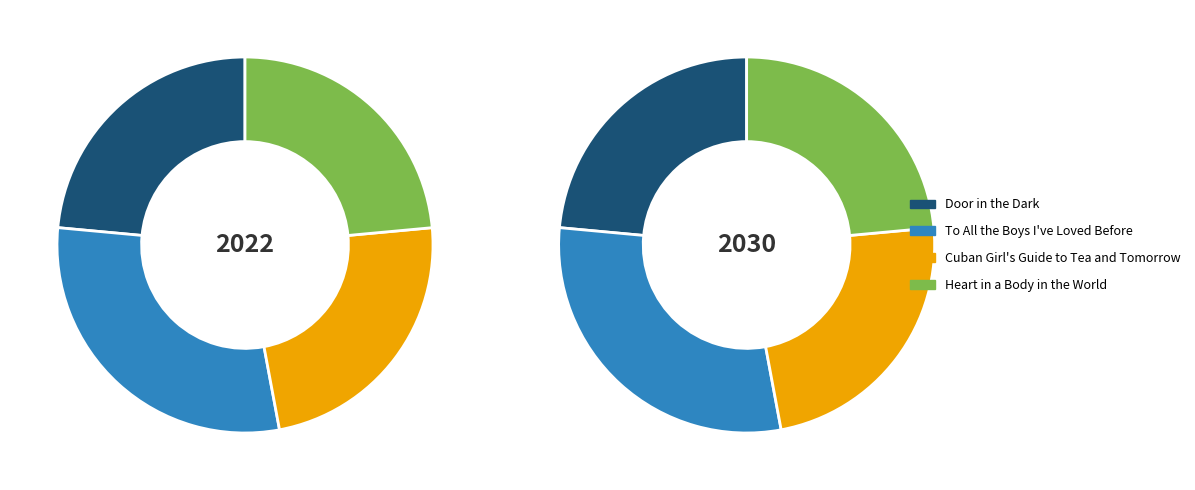

What percentage is the Door in the Dark slice, to the nearest percent?

24%